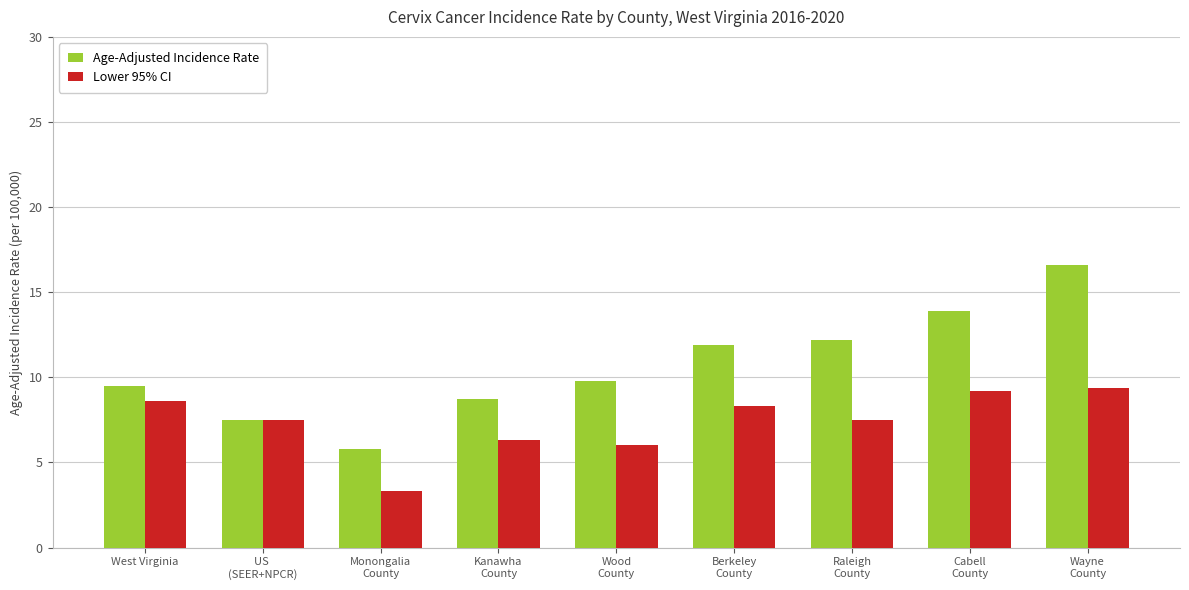

List the series in order of their overall mean, lowest first.

Lower 95% CI, Age-Adjusted Incidence Rate